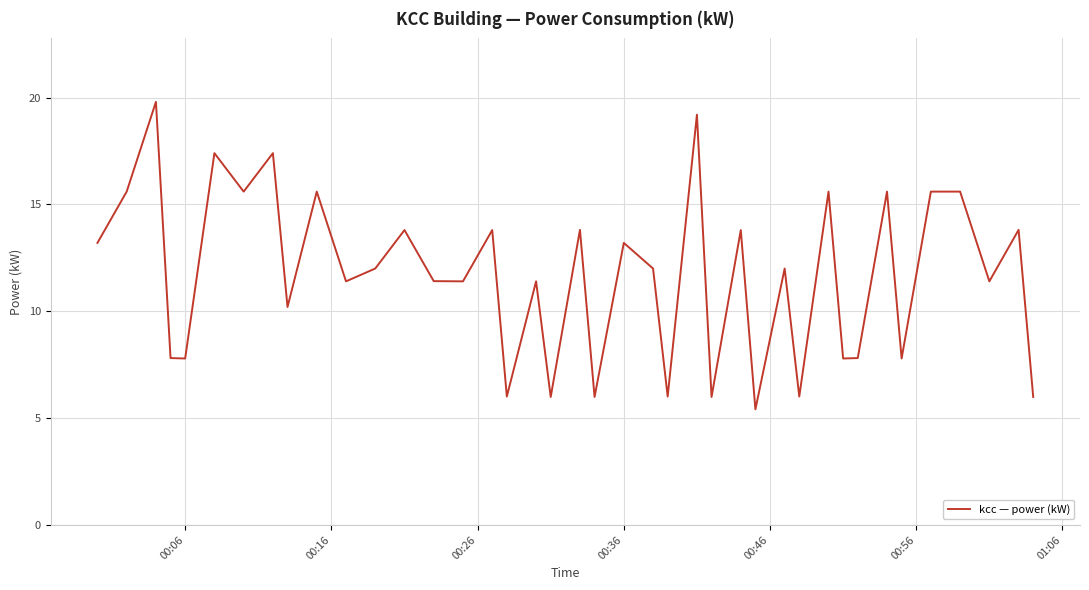

What is the difference between the maximum and minimum values?

14.4